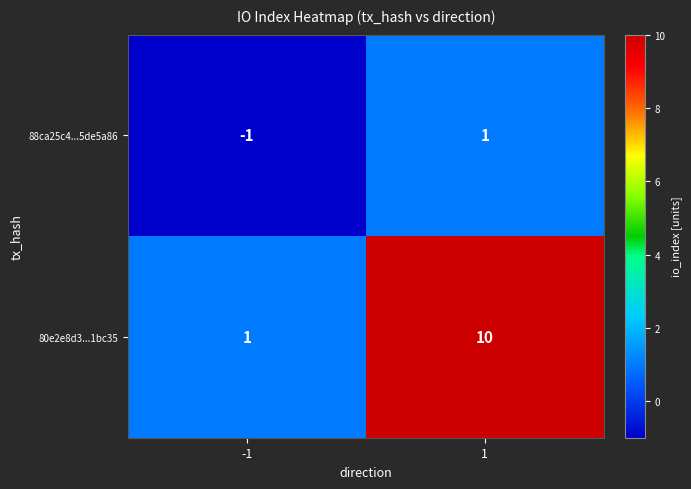

Reading left to right, list all the values displayed in this chart.

88ca25c4...5de5a86: -1	1
80e2e8d3...1bc35: 1	10